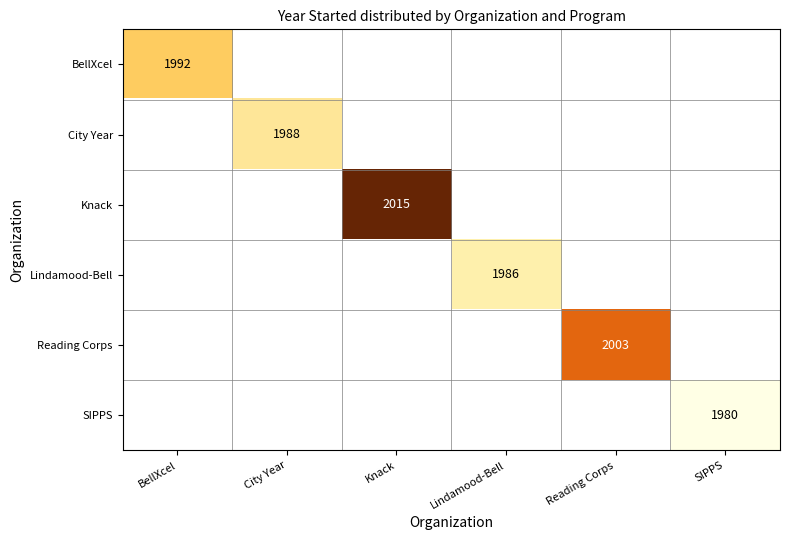

How many categories are shown in the chart?

6